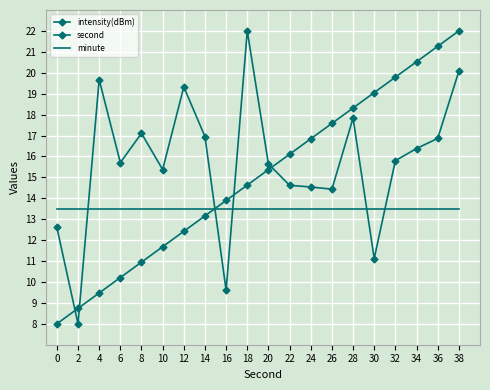

How many lines are shown in the chart?

3